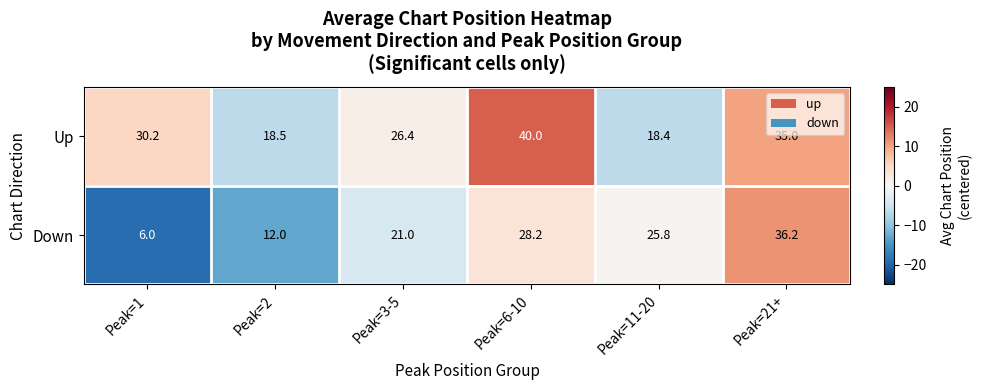

Which category has the highest value across all series?

Peak=6-10